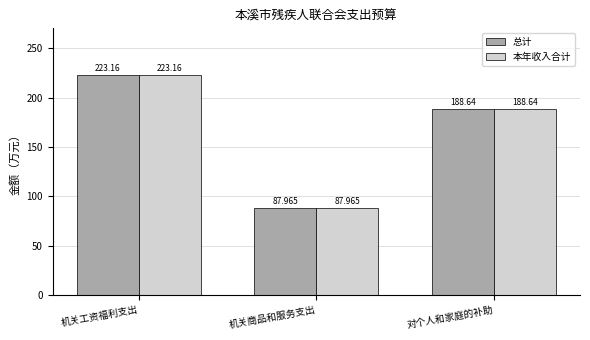

What is the total value across all series at 对个人和家庭的补助?

377.3